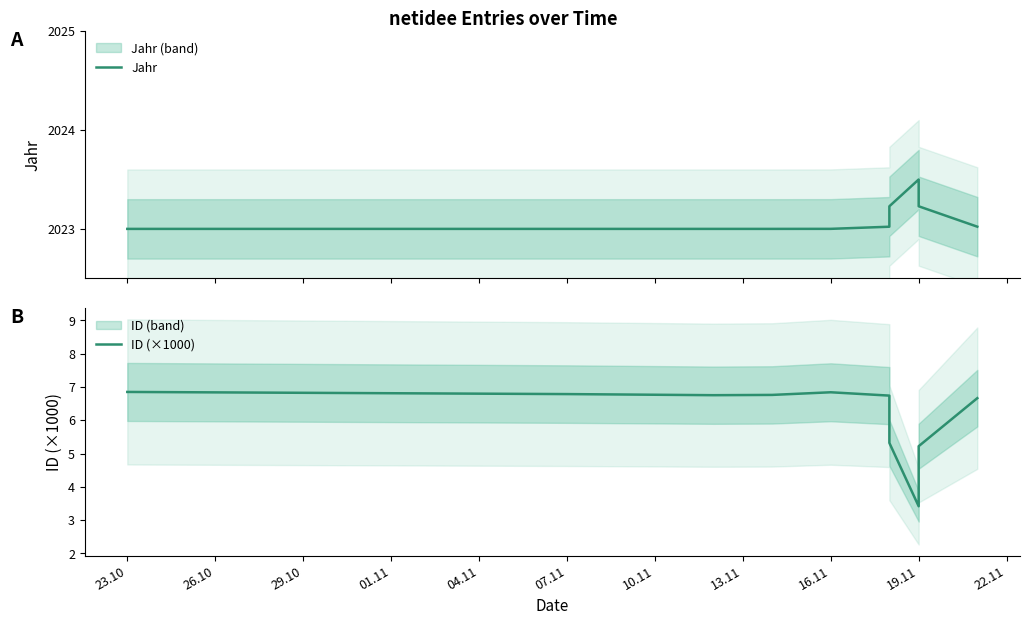

How many lines are shown in the chart?

2